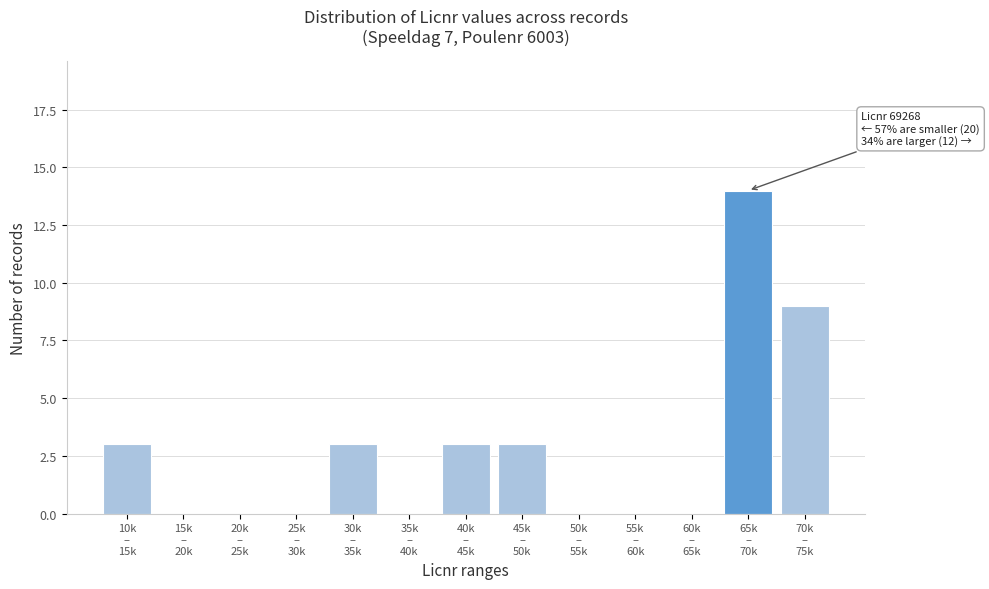

What is the sum of all values?

35